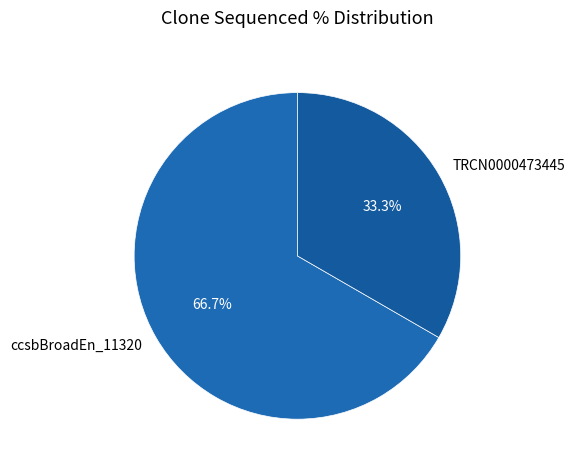

What percentage is the TRCN0000473445 slice, to the nearest percent?

33%